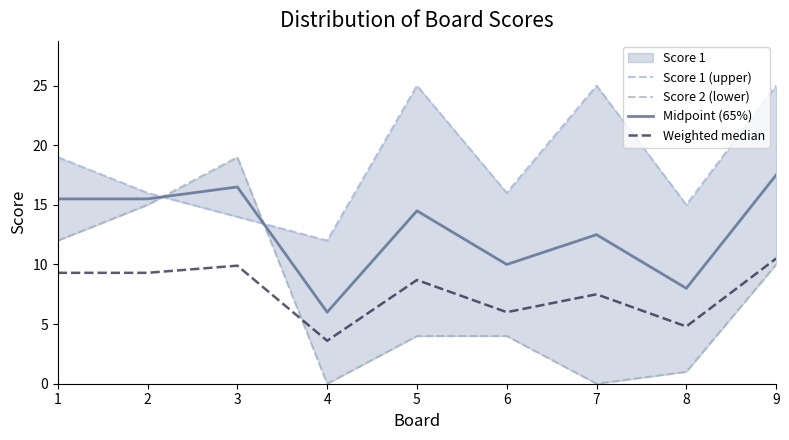

How many interior local peaks does the Score 2 (lower) series have?

1